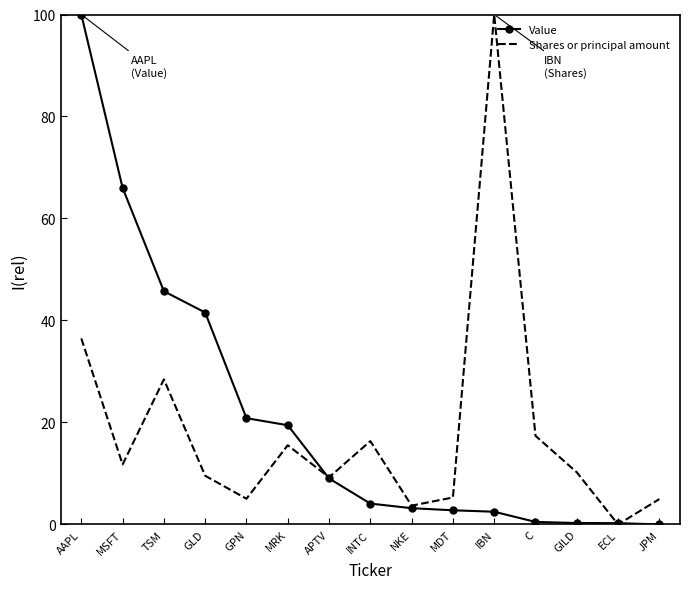

What position from the right is MSFT?

14